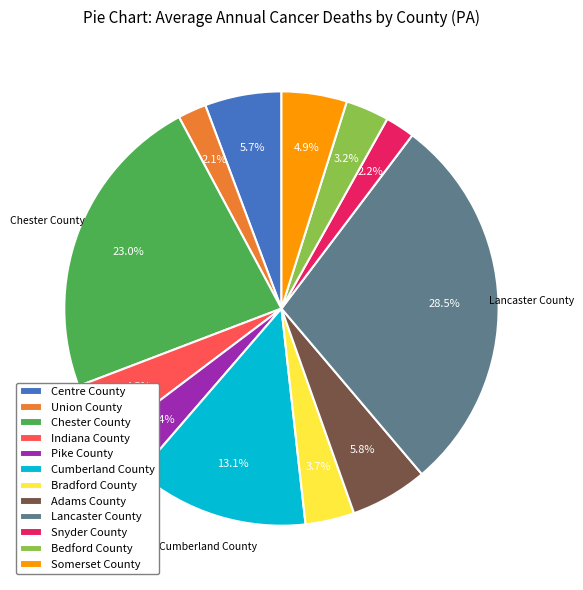

To the nearest percent, what is the combined percentage of Somerset County and Cumberland County?

18%